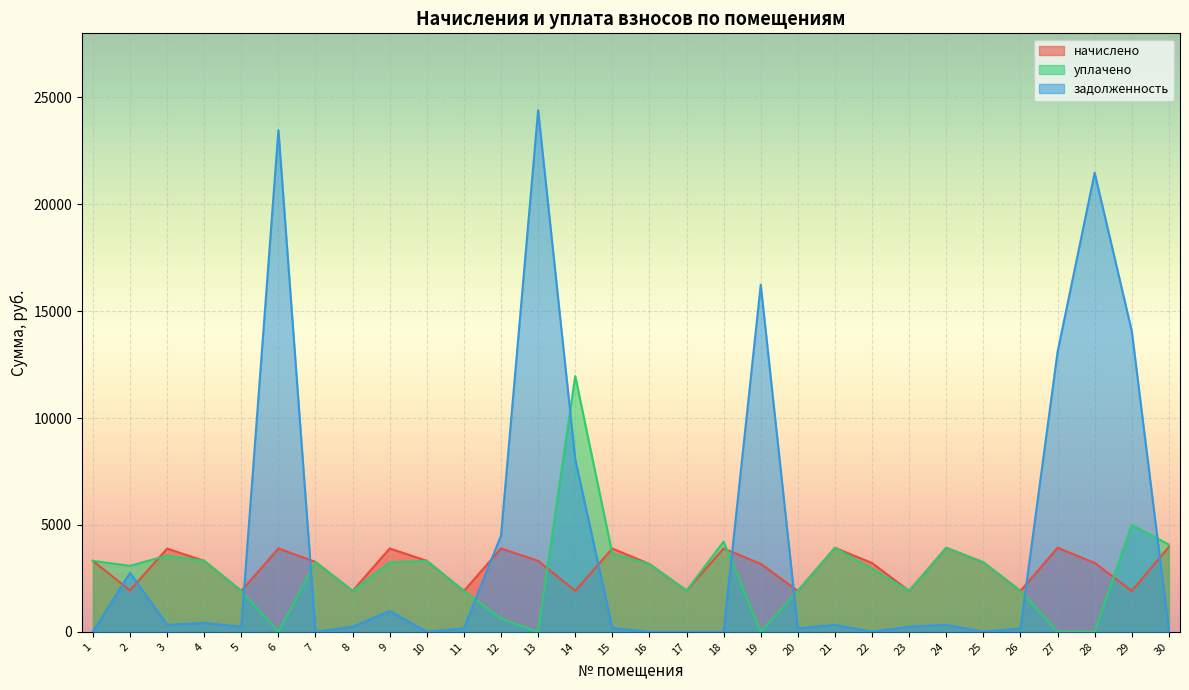

At which category does начислено reach its first local valley?

2